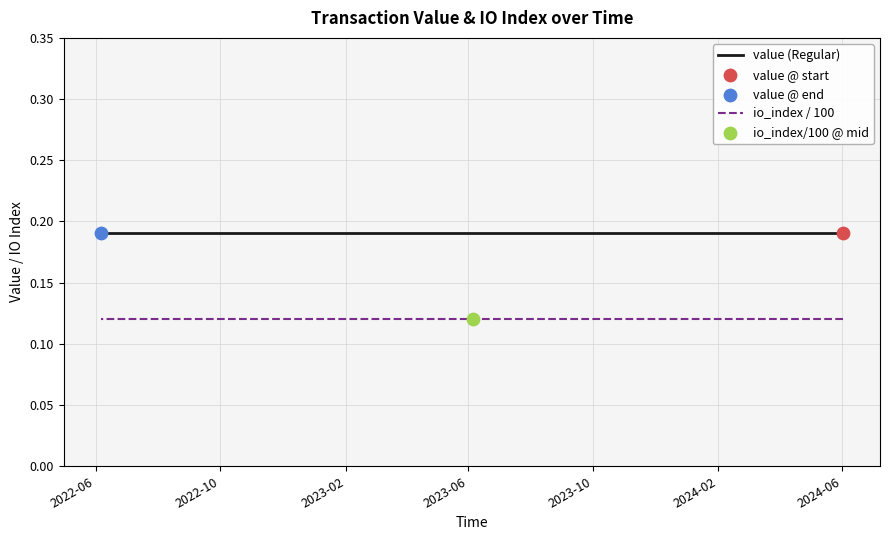

Which series has the largest total across all categories?

value (Regular)